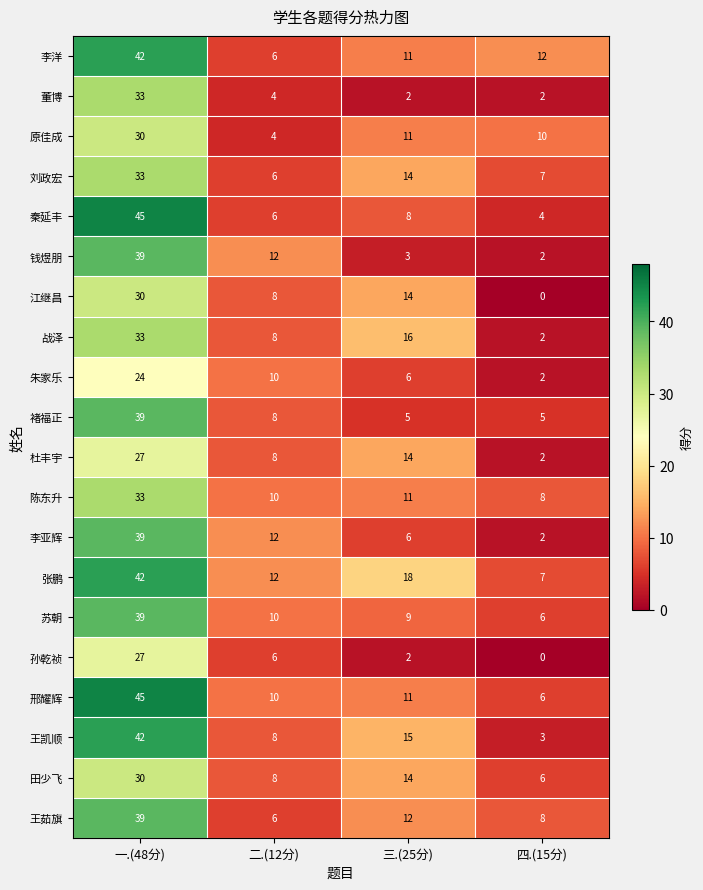

What is the maximum value shown in the chart?

45